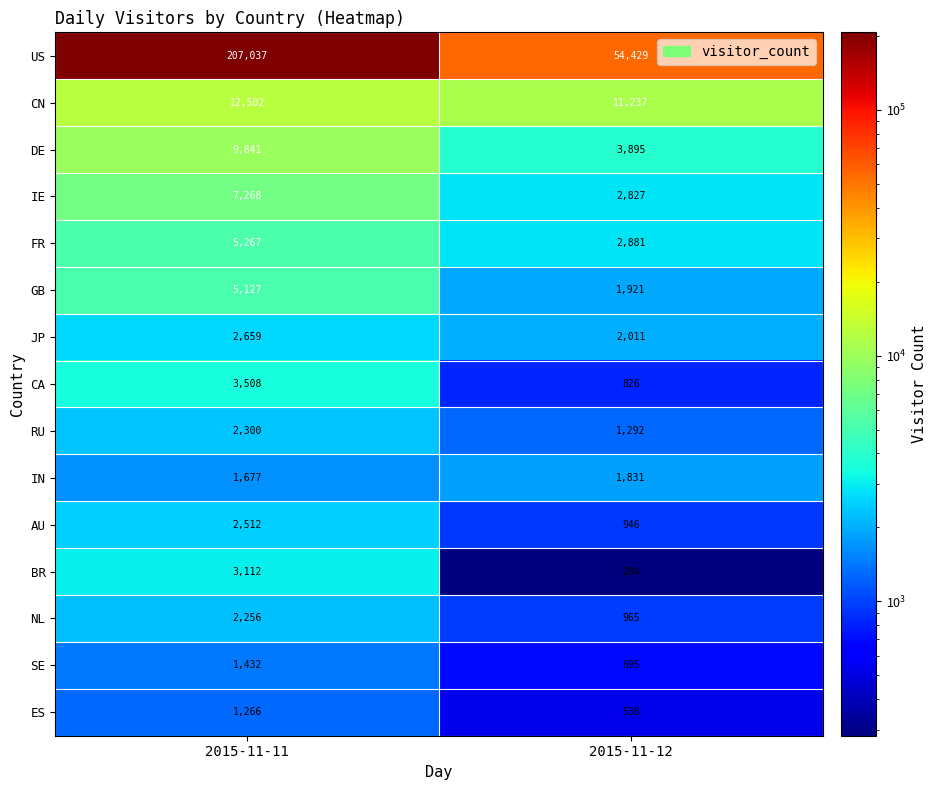

Between 2015-11-11 and 2015-11-12, which series saw the biggest shift?

US